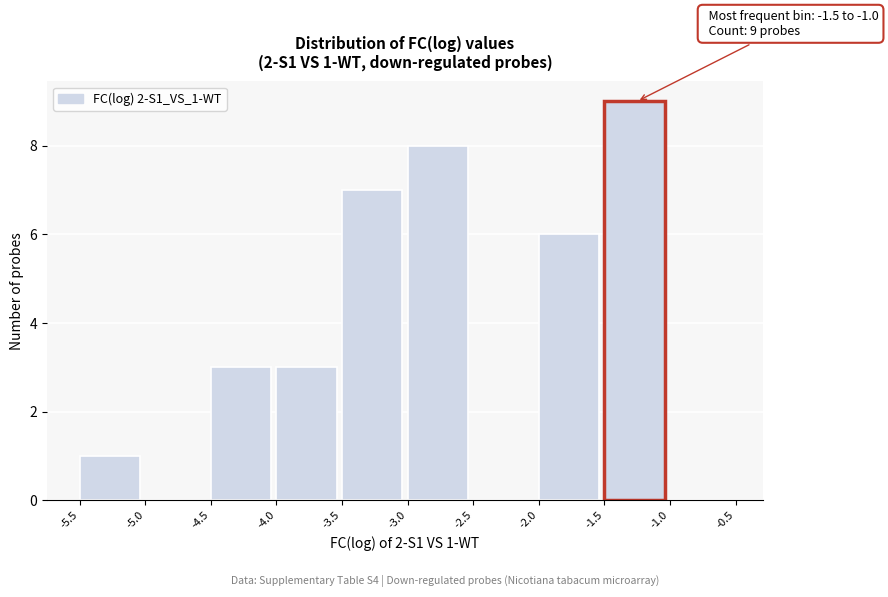

Which range on the x-axis has the tallest bar?

-1.5 to -1.0